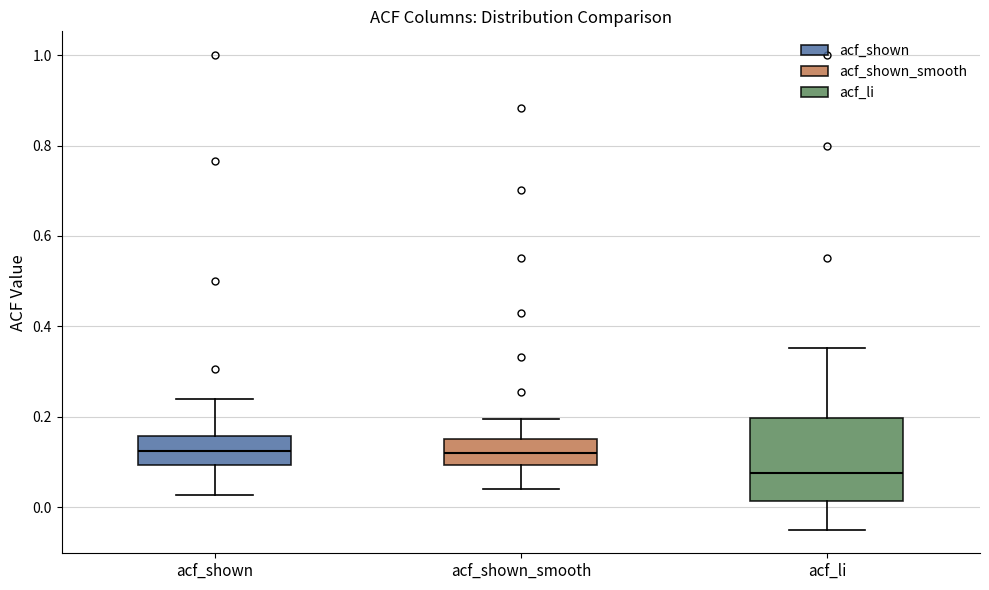

Where does the median line of the box for acf_shown_smooth sit on the y-axis? The values are not printed on the chart, so give them approximately, as read against the axis.

0.12